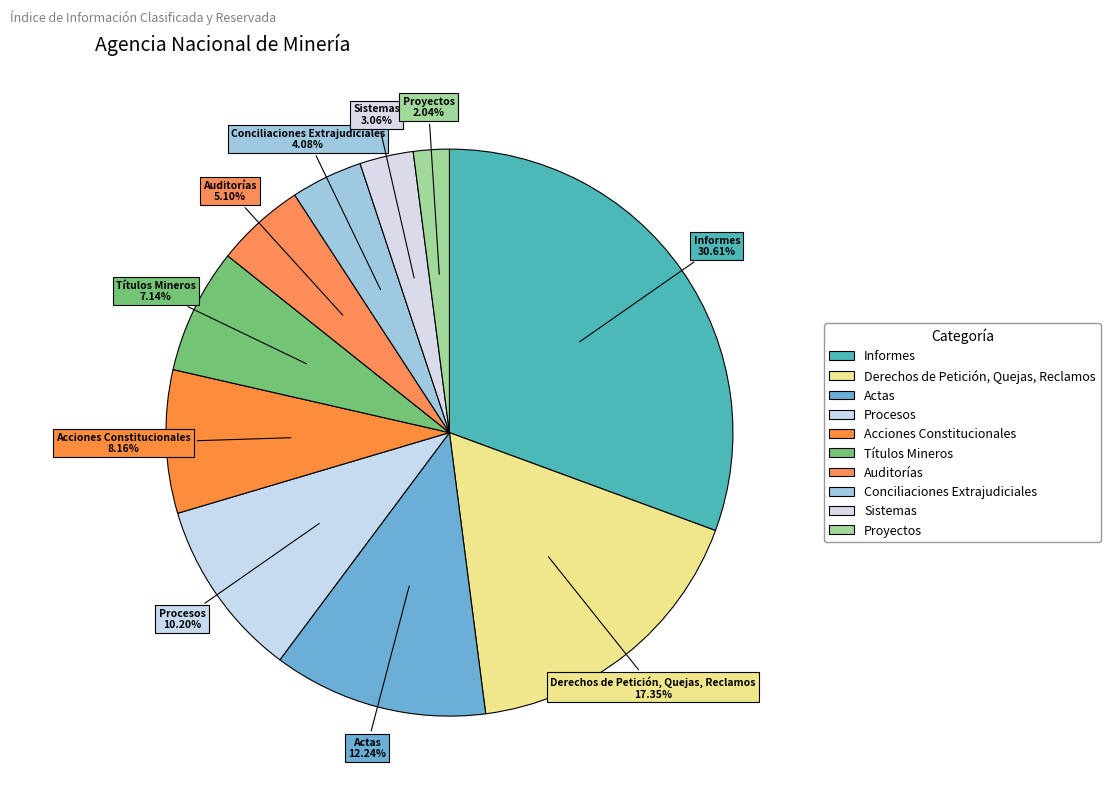

True or false: Conciliaciones Extrajudiciales accounts for 12% of the total.

False